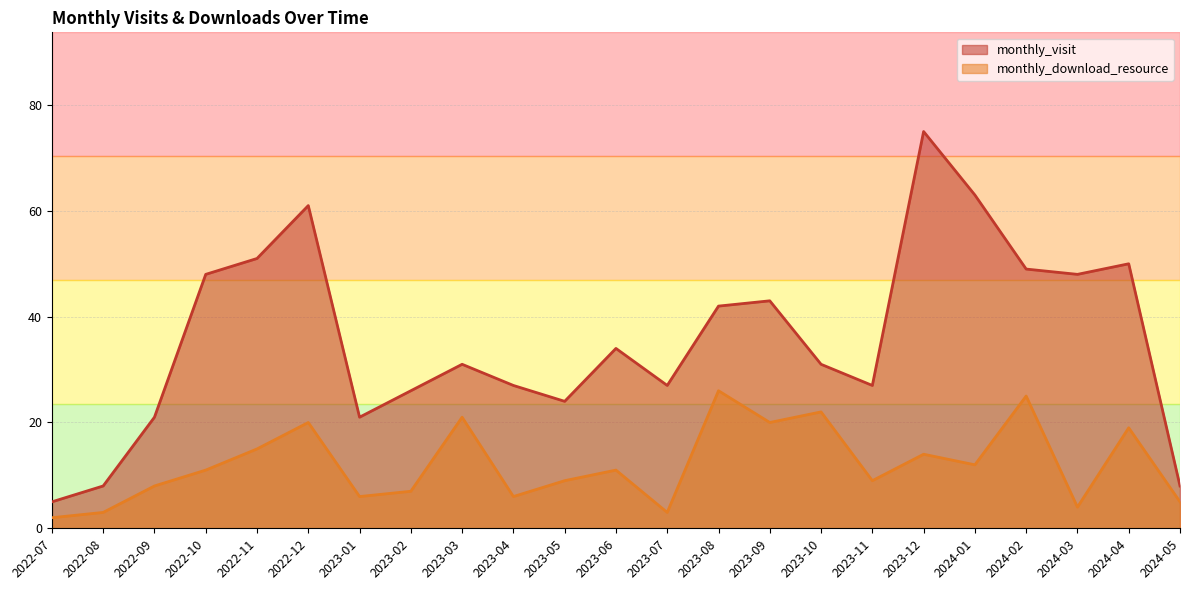

What is the smallest value displayed?

2